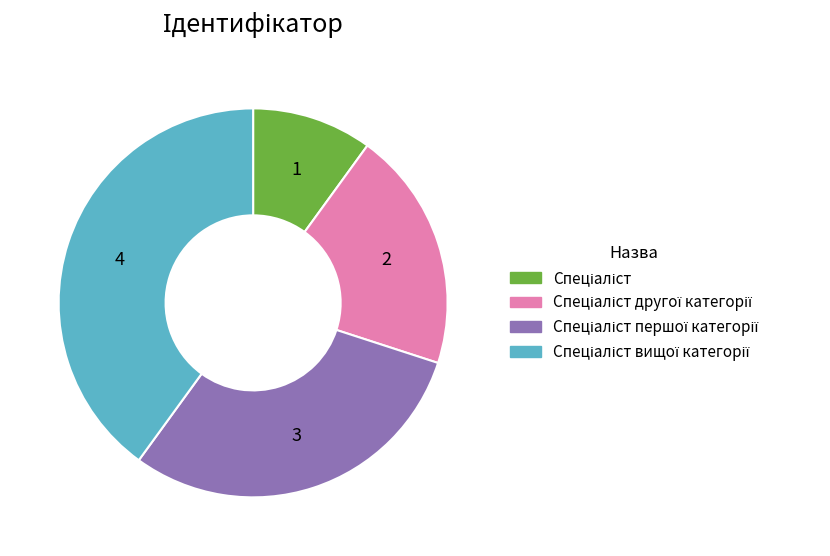

Is there any slice that represents more than half of the pie?

No